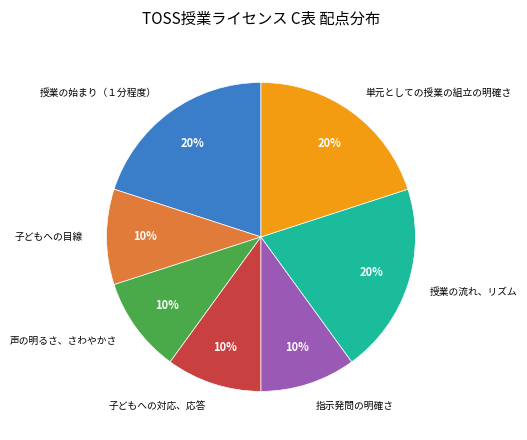

Approximately how many times larger is the value at 子どもへの対応、応答 compared to 声の明るさ、さわやかさ?

1.0